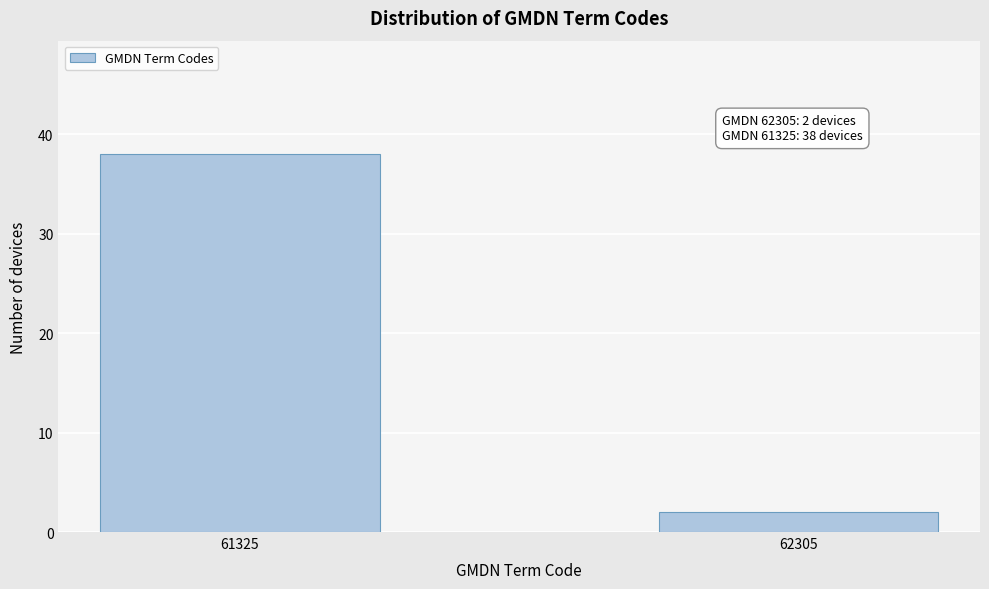

Reading right to left, extract all data points from this chart.

2	38